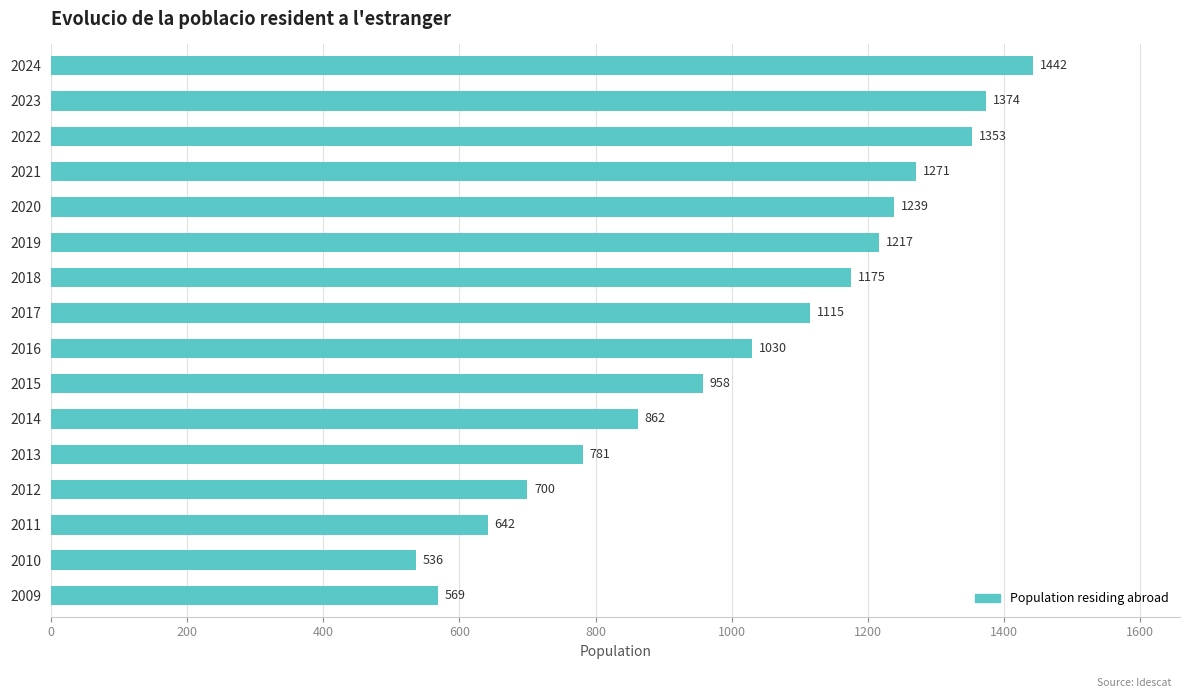

Rank the categories by value from highest to lowest.

2024, 2023, 2022, 2021, 2020, 2019, 2018, 2017, 2016, 2015, 2014, 2013, 2012, 2011, 2009, 2010